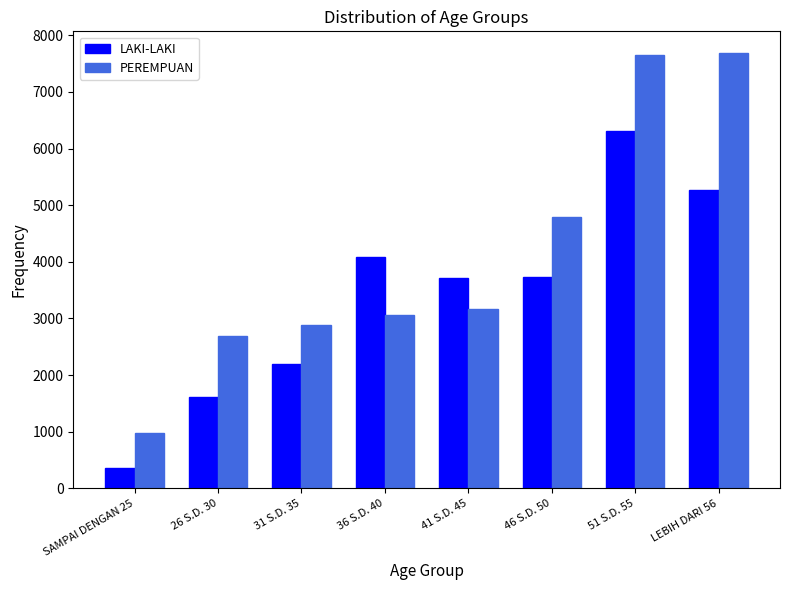

The value of LAKI-LAKI at 46 S.D. 50 is 3736. True or false?

True